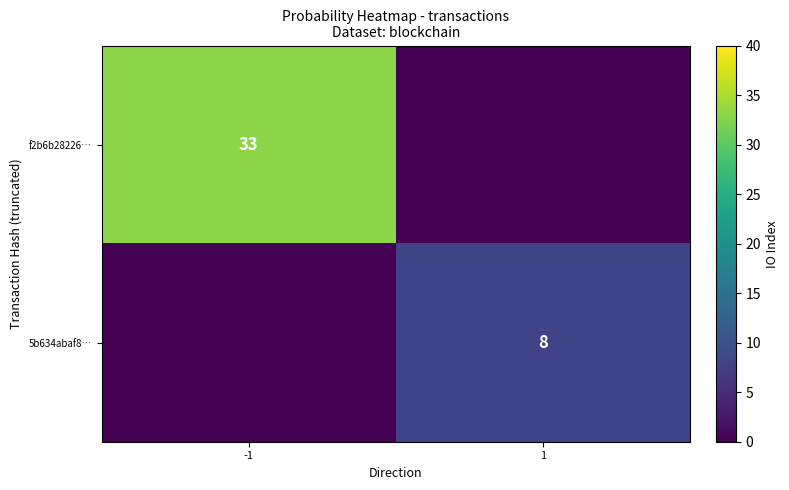

The value of f2b6b28226… at -1 is 33. True or false?

True